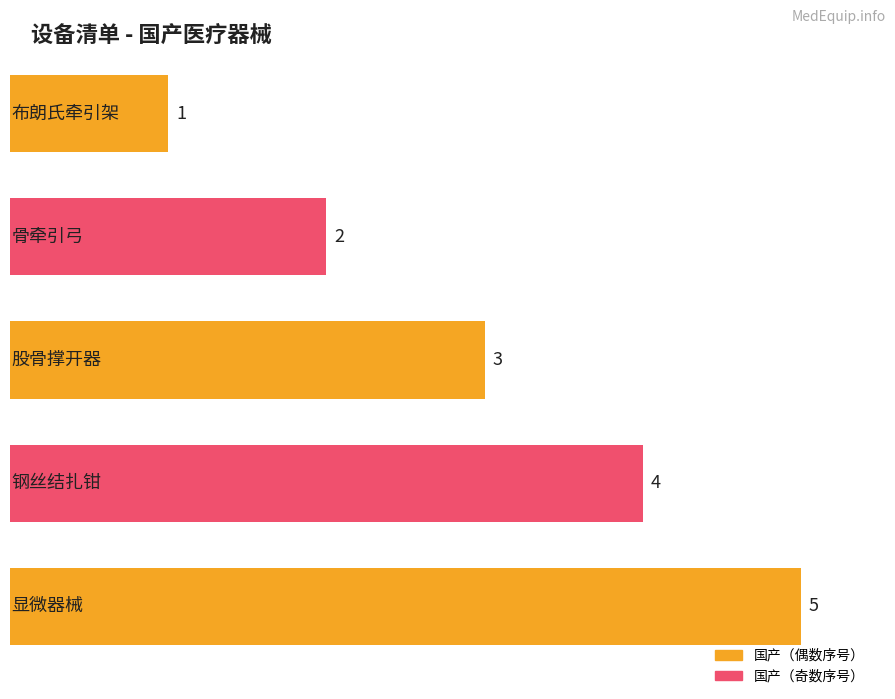

What value does the data have at 布朗氏牵引架?

1